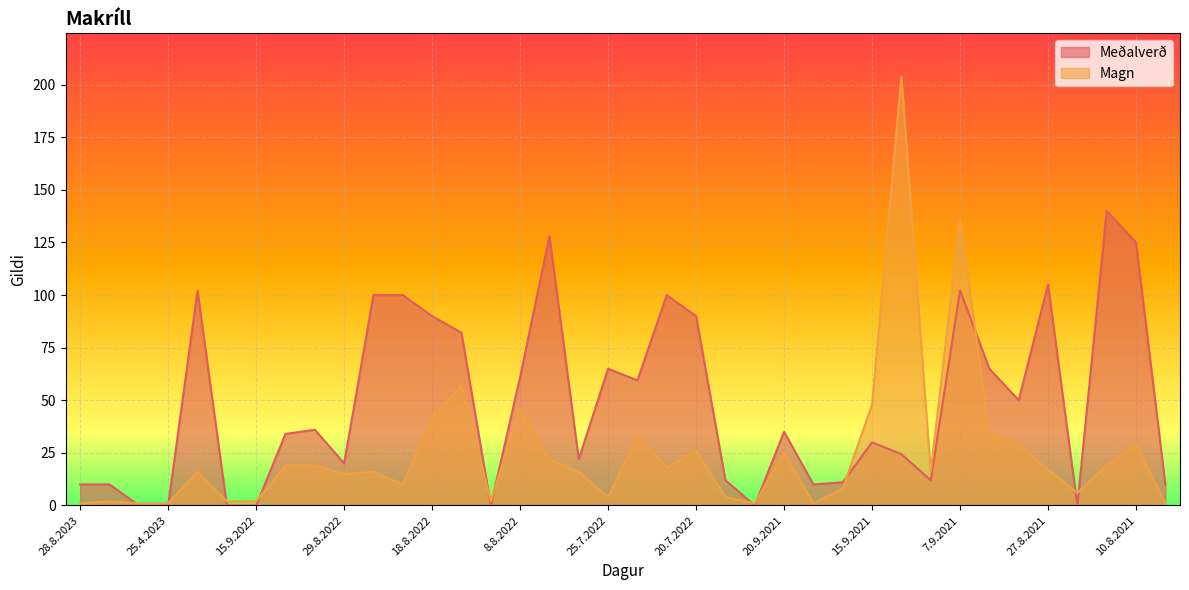

Which series has the widest spread of values?

Magn